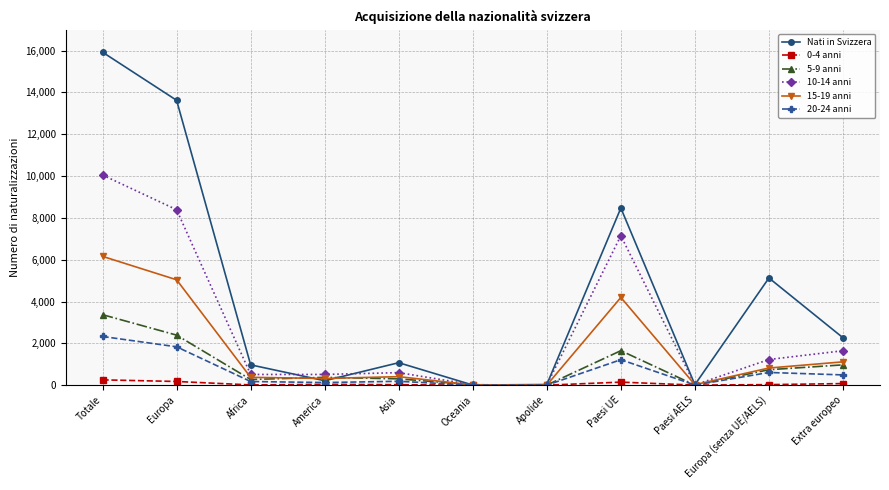

What is the label of the 4th point from the left?

America